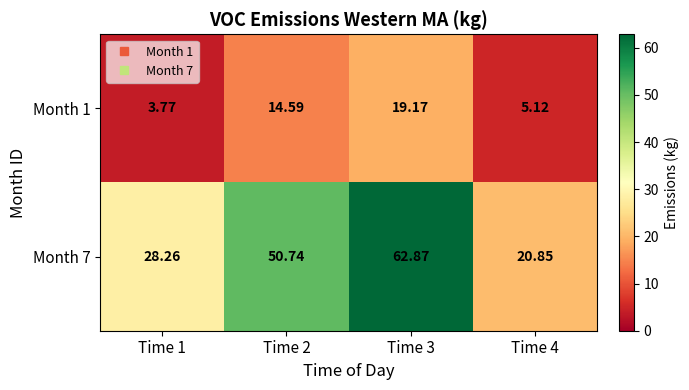

List the series in order of their peak value, lowest first.

Month 1, Month 7